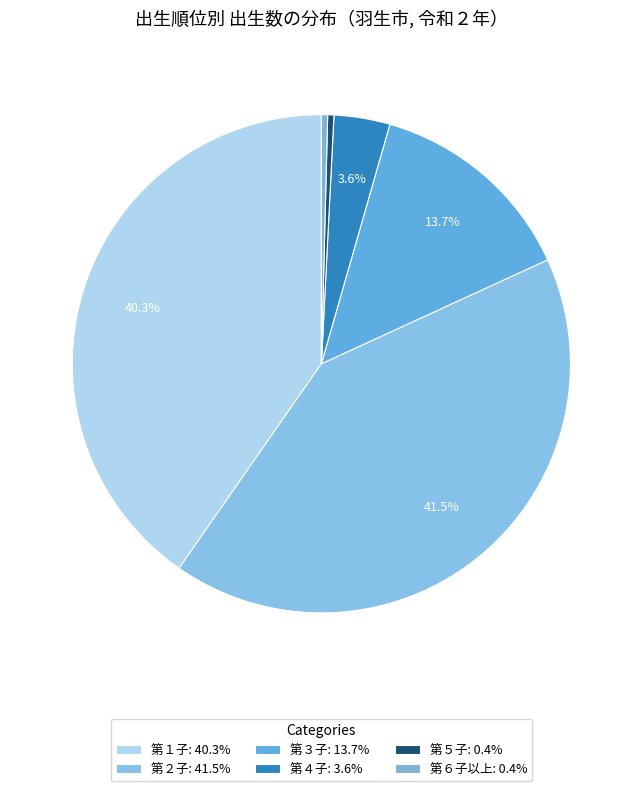

To the nearest percent, what is the difference between the largest and smallest slice percentages?

41%